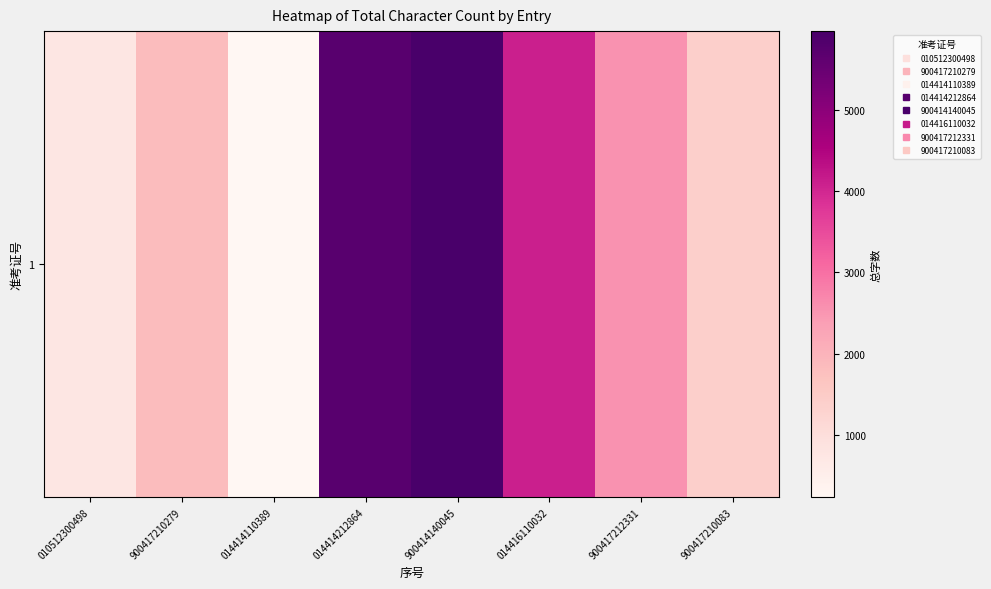

At which label is the value closest to 3103?

900417212331